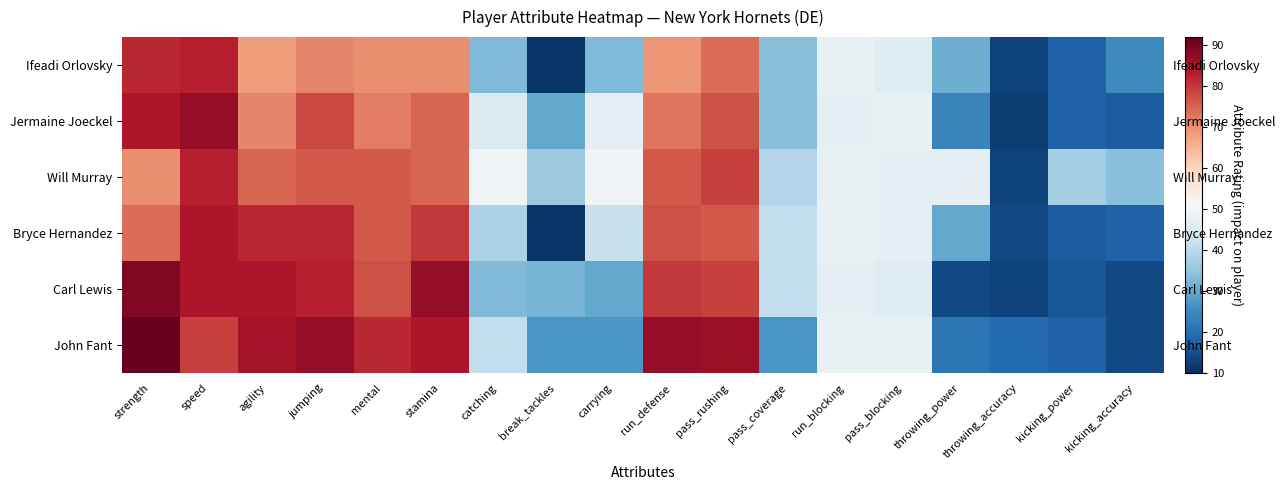

At which category does the chart reach its minimum across all series?

break_tackles